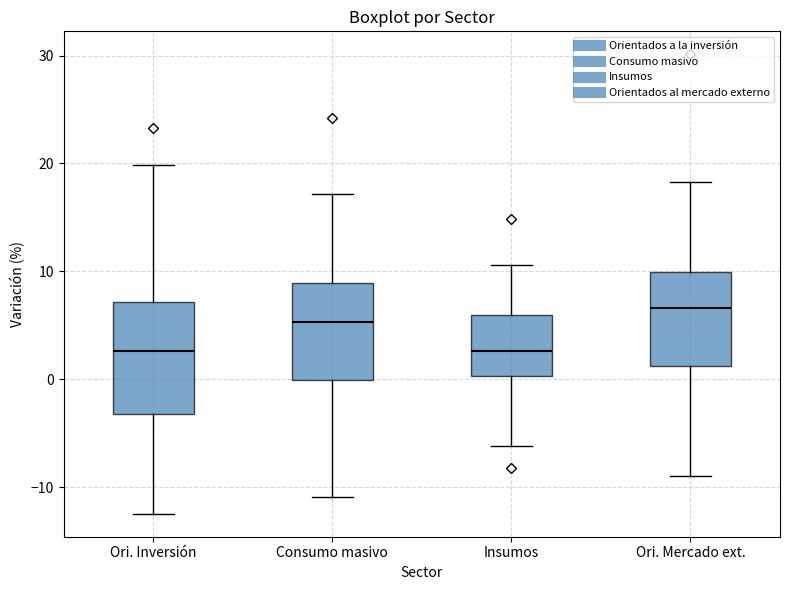

Reading left to right, transcribe this box plot: for each box, give where its median line is, the range the box spans, and where its two whiskers end, as read against the y-axis. The values are not printed on the chart, so give them approximately, as read against the axis.

Ori. Inversión: median 3, box -3 to 7, whiskers -12 to 20
Consumo masivo: median 5, box 0 to 9, whiskers -11 to 17
Insumos: median 3, box 0 to 6, whiskers -6 to 11
Ori. Mercado ext.: median 7, box 1 to 10, whiskers -9 to 18